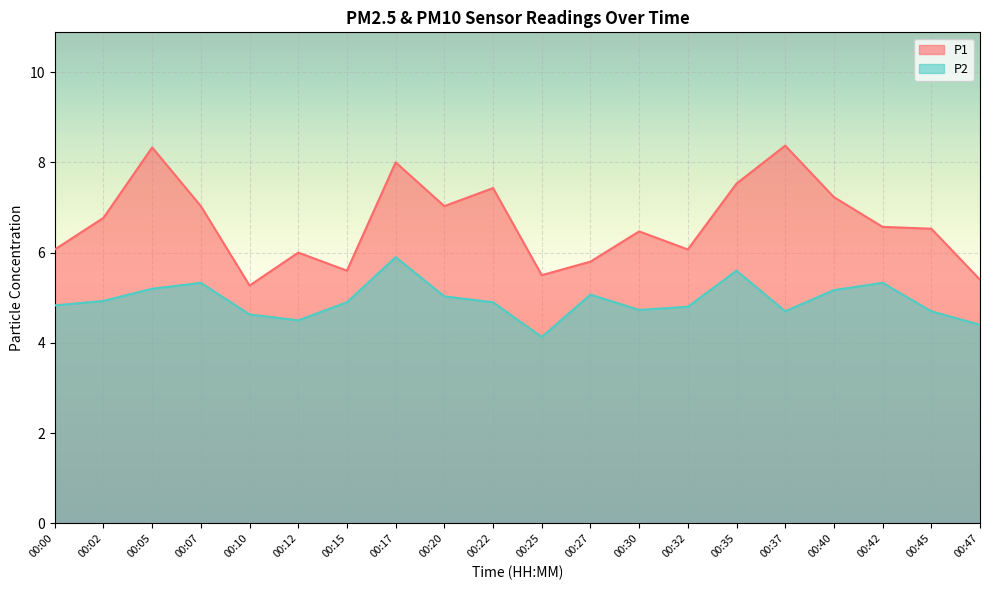

True or false: P1 and P2 cross at least once.

False